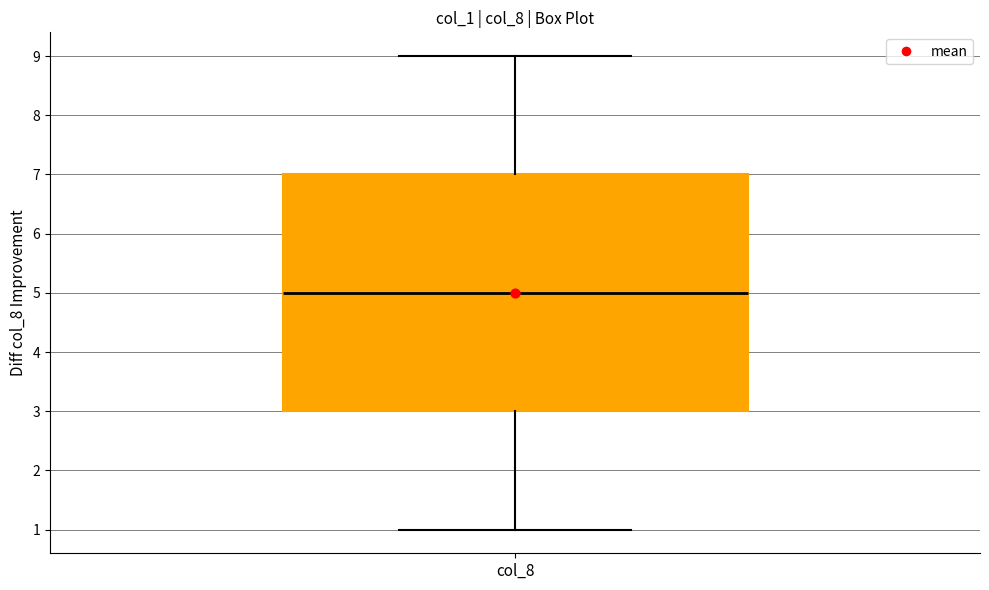

Transcribe this box plot: give where the median line is, the range the box spans, and where the two whiskers end, as read against the y-axis. The values are not printed on the chart, so give them approximately, as read against the axis.

median 5, box 3 to 7, whiskers 1 to 9